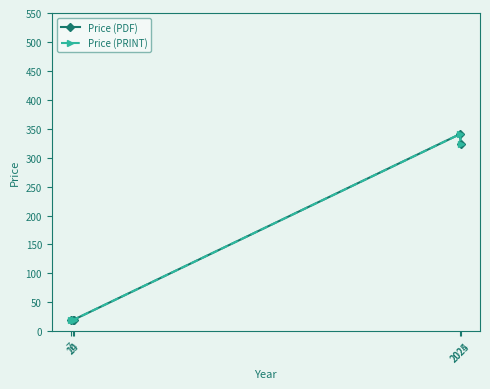

Is this an area chart (filled region under the line)?

No